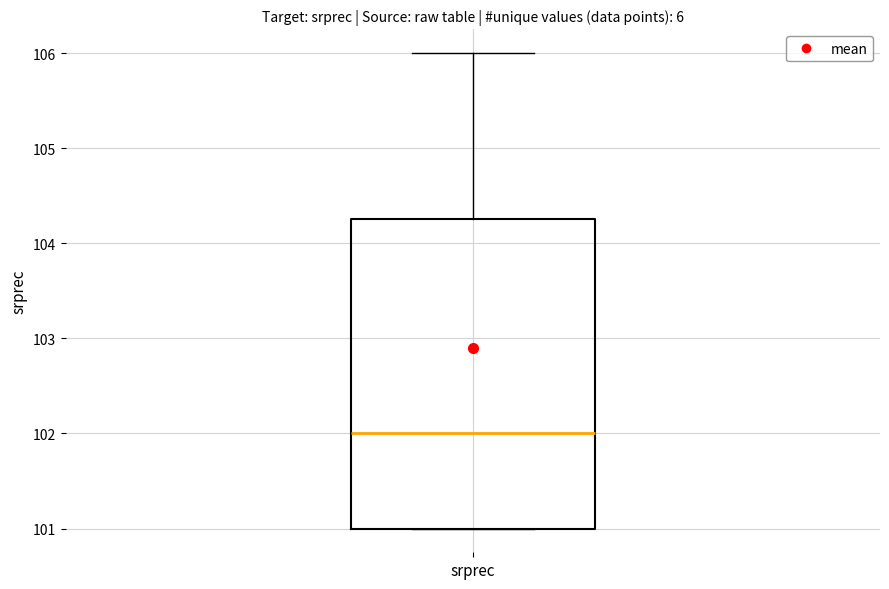

Transcribe this box plot: give where the median line is, the range the box spans, and where the two whiskers end, as read against the y-axis. The values are not printed on the chart, so give them approximately, as read against the axis.

median 102.0, box 101.0 to 104.3, whiskers 101.0 to 106.0